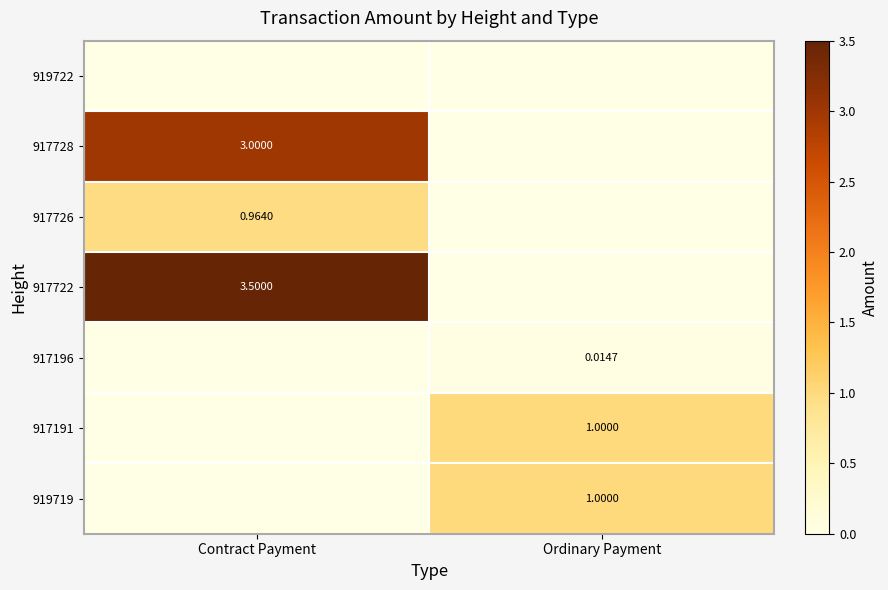

At which category is the sum across all series the highest?

Contract Payment